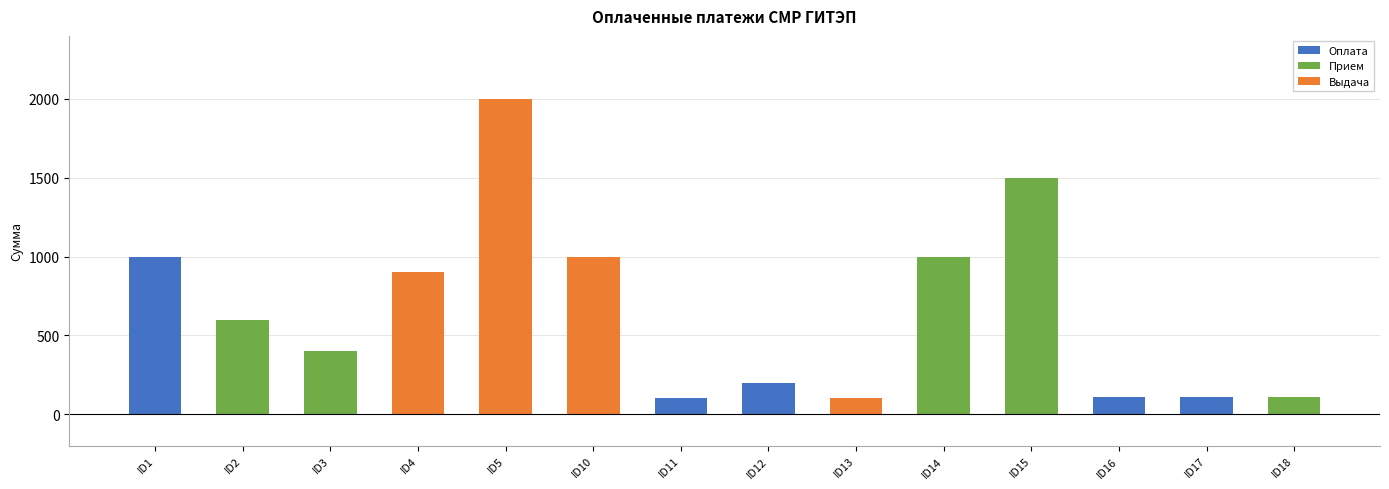

Between ID2 and ID5, which series saw the biggest shift?

Выдача